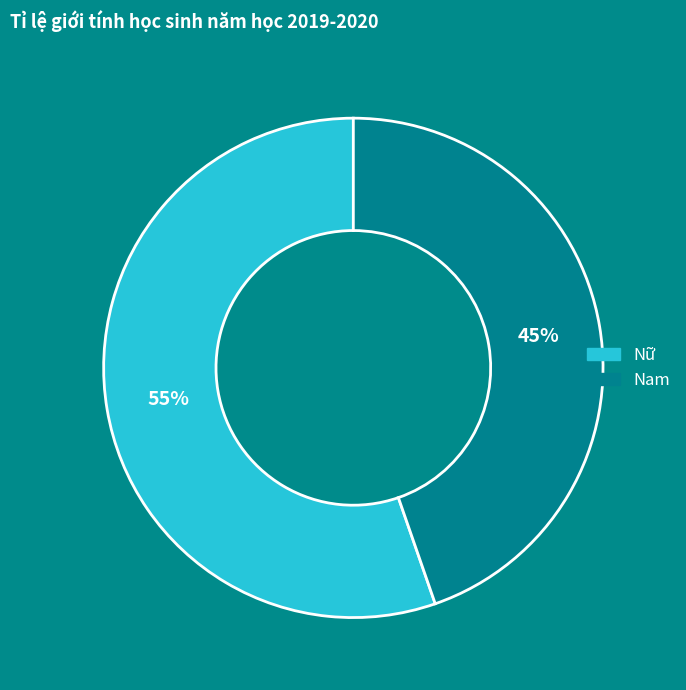

What percentage is the Nữ slice, to the nearest percent?

55%